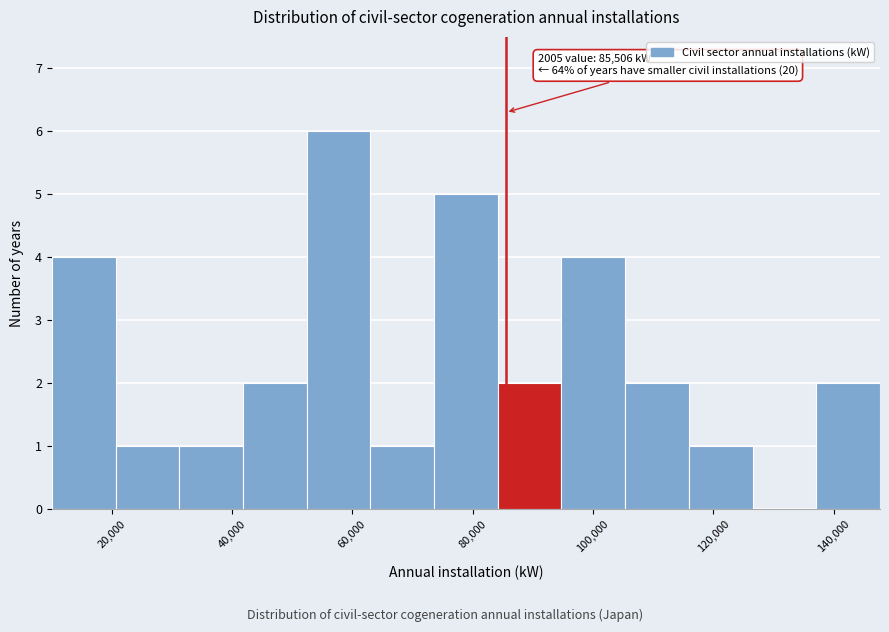

Which range on the x-axis has the tallest bar?

52000 to 64000